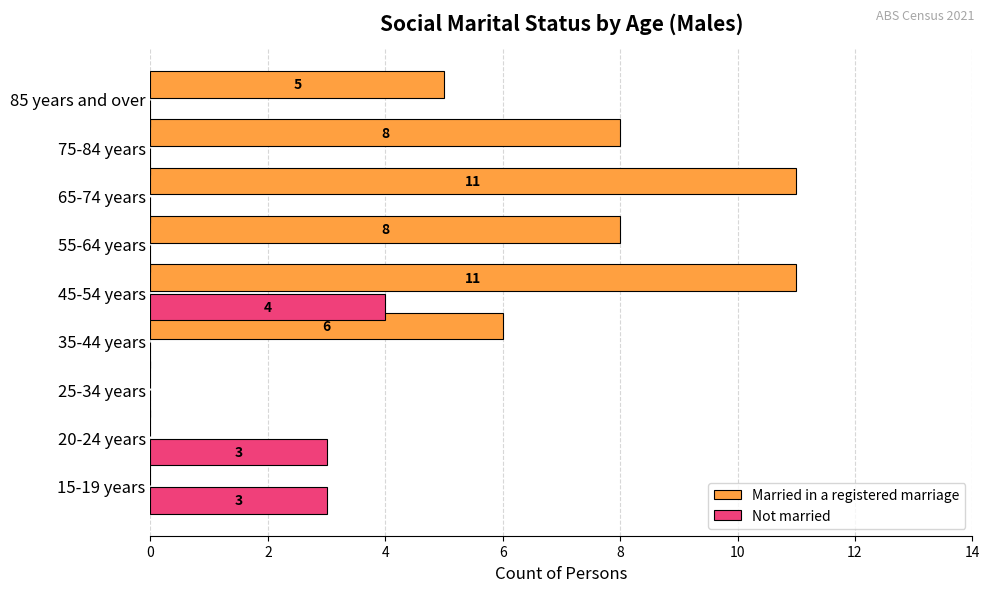

What is the sum of all Not married values?

10